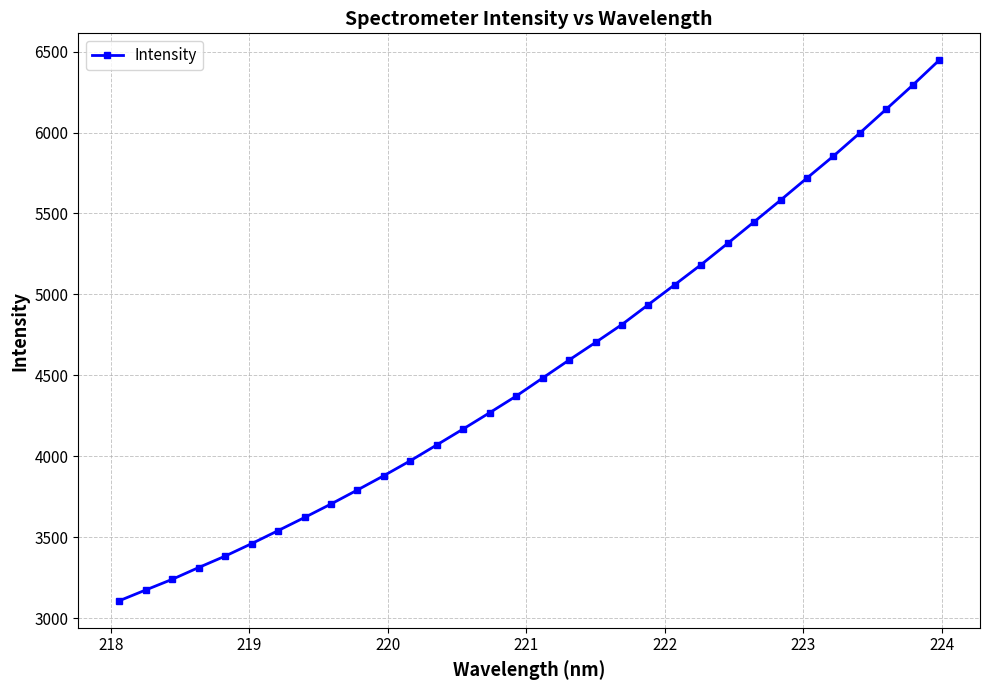

What is the smallest value displayed?

3107.7